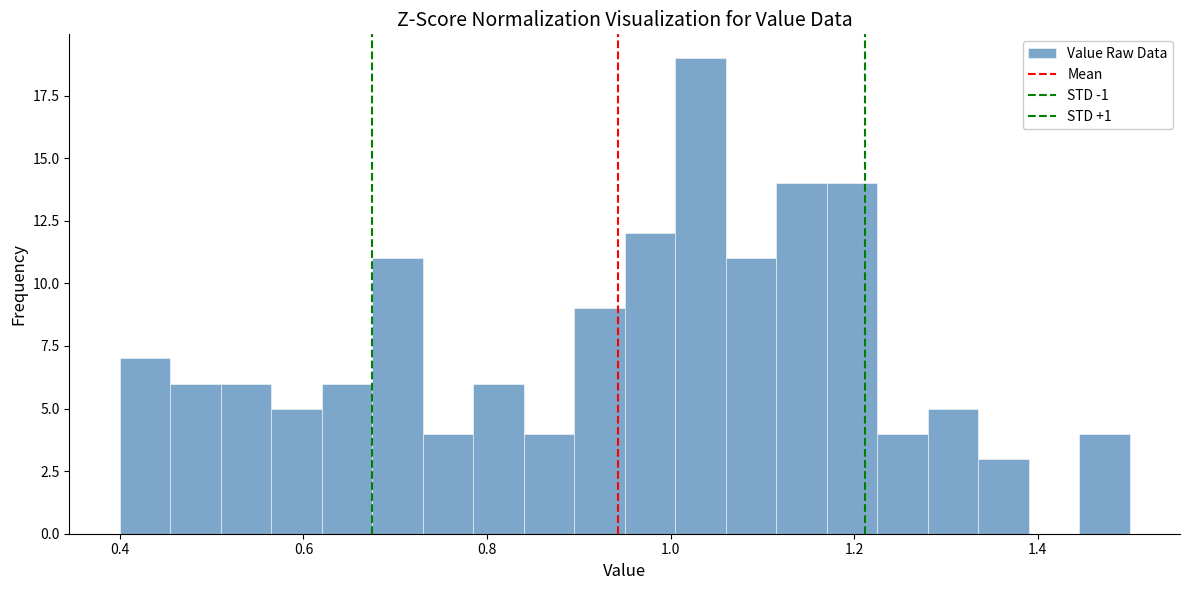

Around what value on the x-axis is the tallest bar? Give the approximate position of its centre, as read against the axis.

1.04